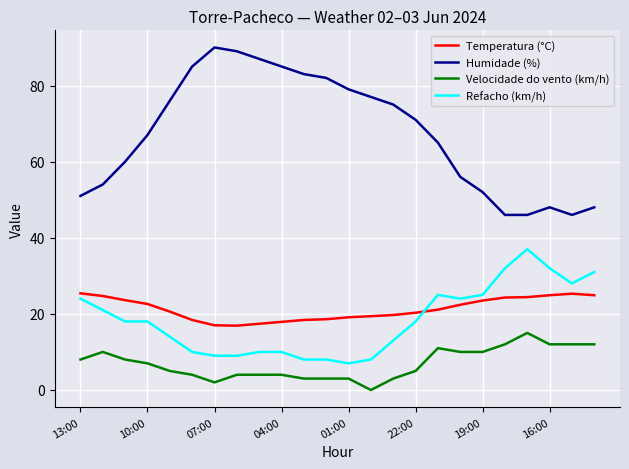

True or false: Temperatura (°C) and Refacho (km/h) intersect in this chart.

True